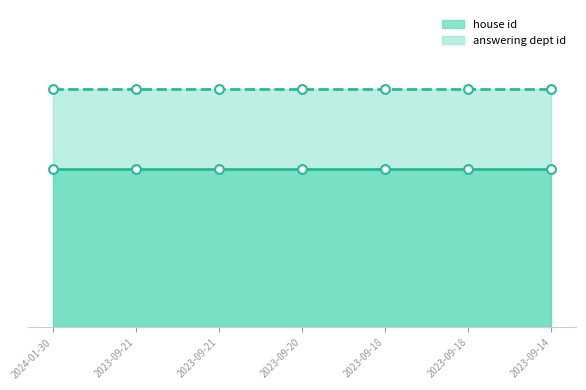

Which series has the largest total across all categories?

answering dept id line